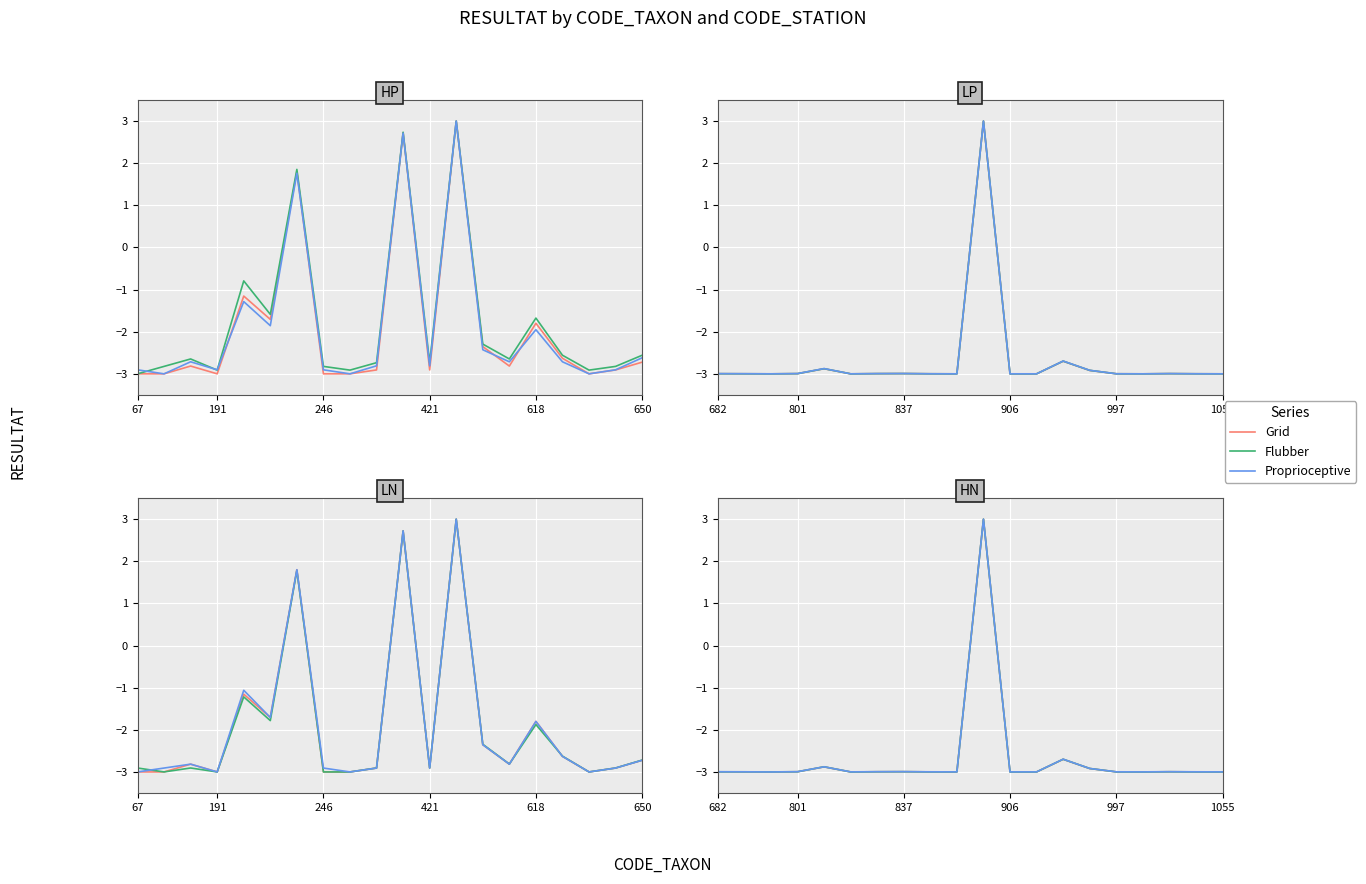

The value of Proprioceptive at 16 is -3.0. True or false?

True